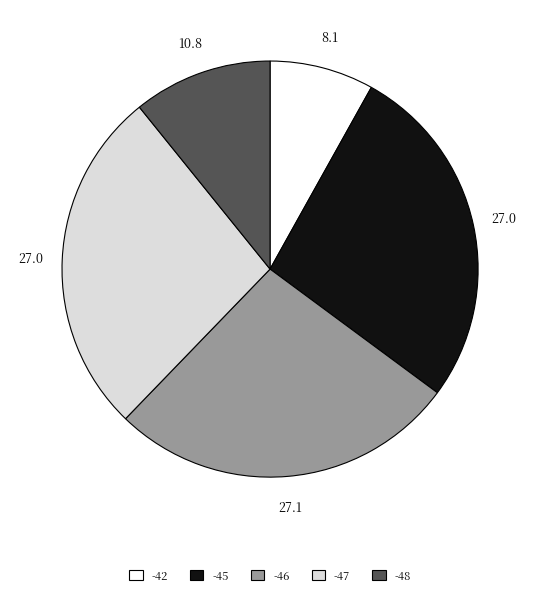

How many segments does this pie chart have?

5